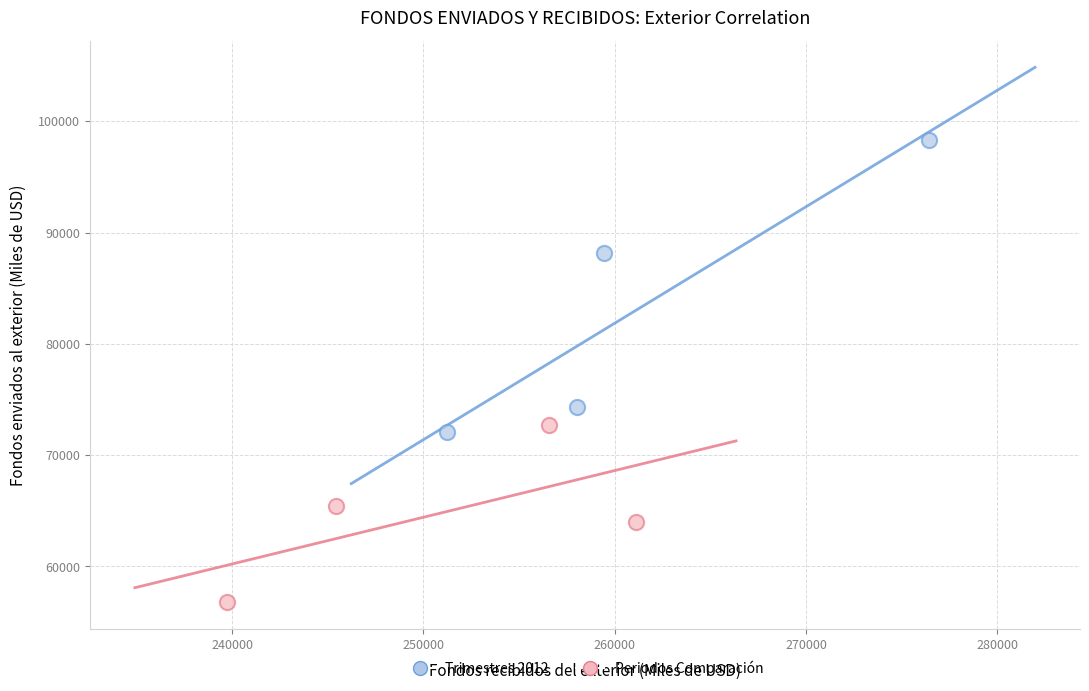

Which series reaches the maximum Y coordinate?

Trimestres 2012